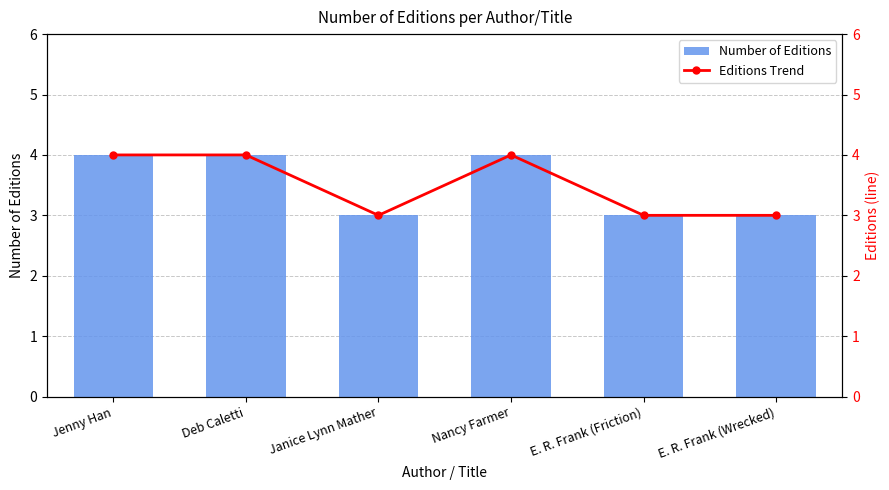

Count the Editions Trend values in the range 3 to 4.

6